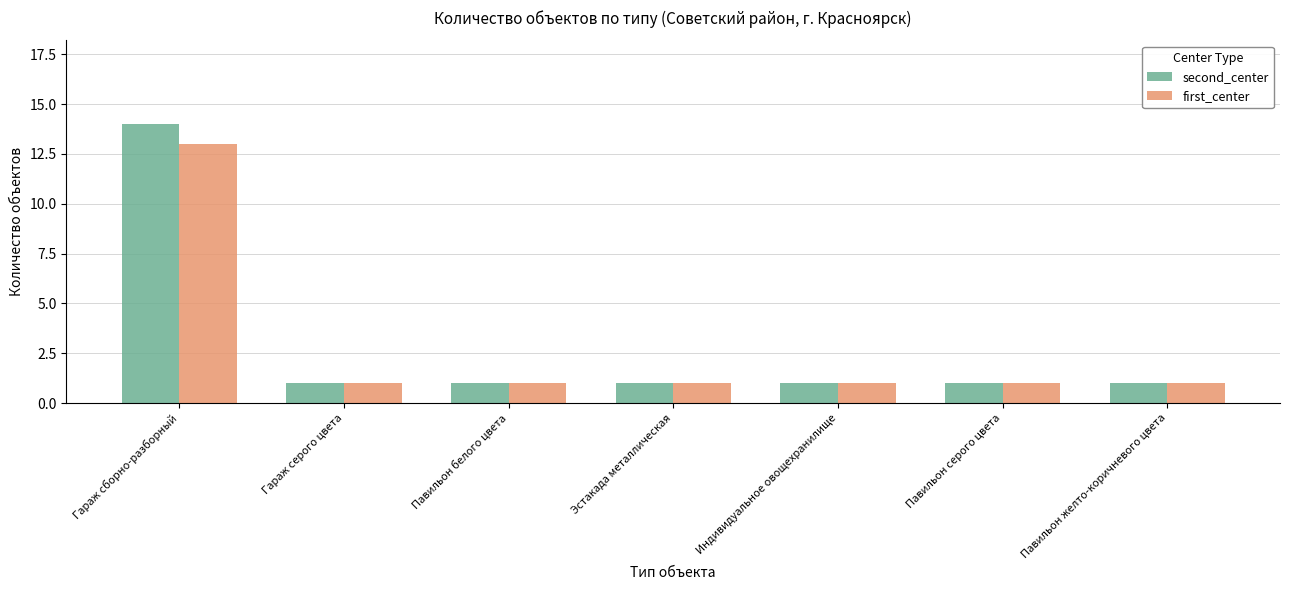

Reading left to right, list all the values displayed in this chart.

second_center: Гараж сборно-разборный=14	Гараж серого цвета=1	Павильон белого цвета=1	Эстакада металлическая=1	Индивидуальное овощехранилище=1	Павильон серого цвета=1	Павильон желто-коричневого цвета=1
first_center: Гараж сборно-разборный=13	Гараж серого цвета=1	Павильон белого цвета=1	Эстакада металлическая=1	Индивидуальное овощехранилище=1	Павильон серого цвета=1	Павильон желто-коричневого цвета=1